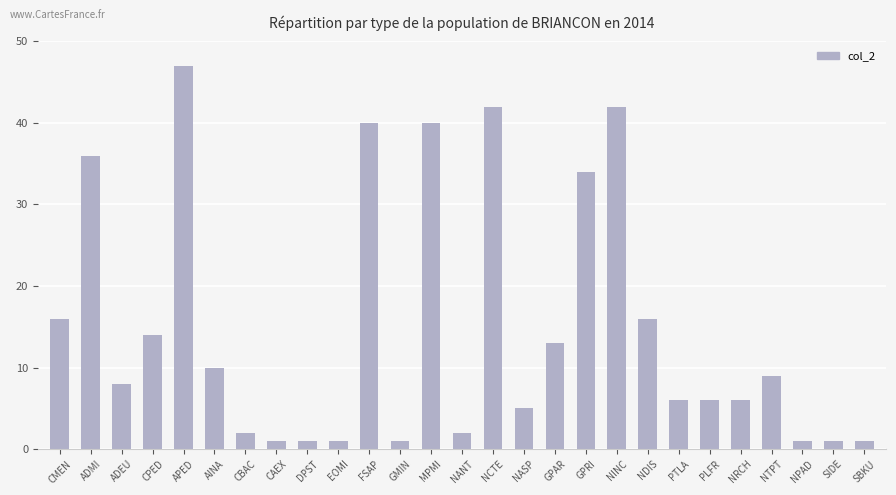

How many values are below 8?

13